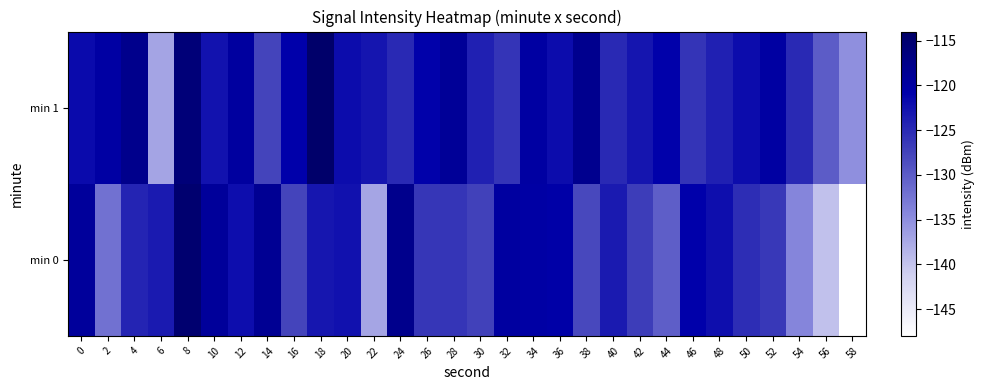

Which series has the largest total across all categories?

min 1